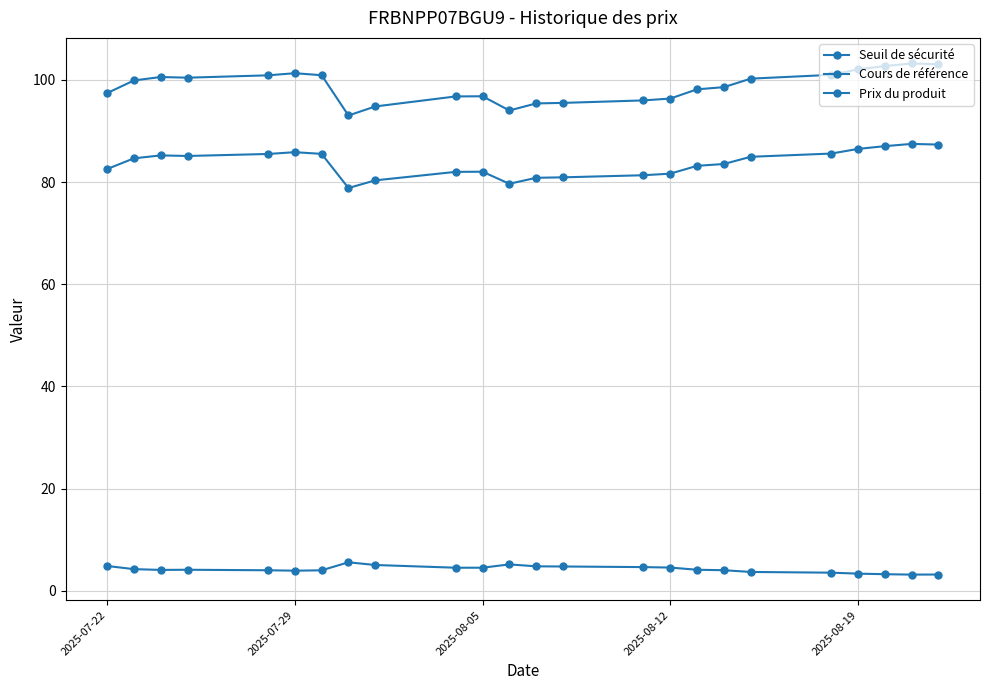

How many categories are shown in the chart?

24